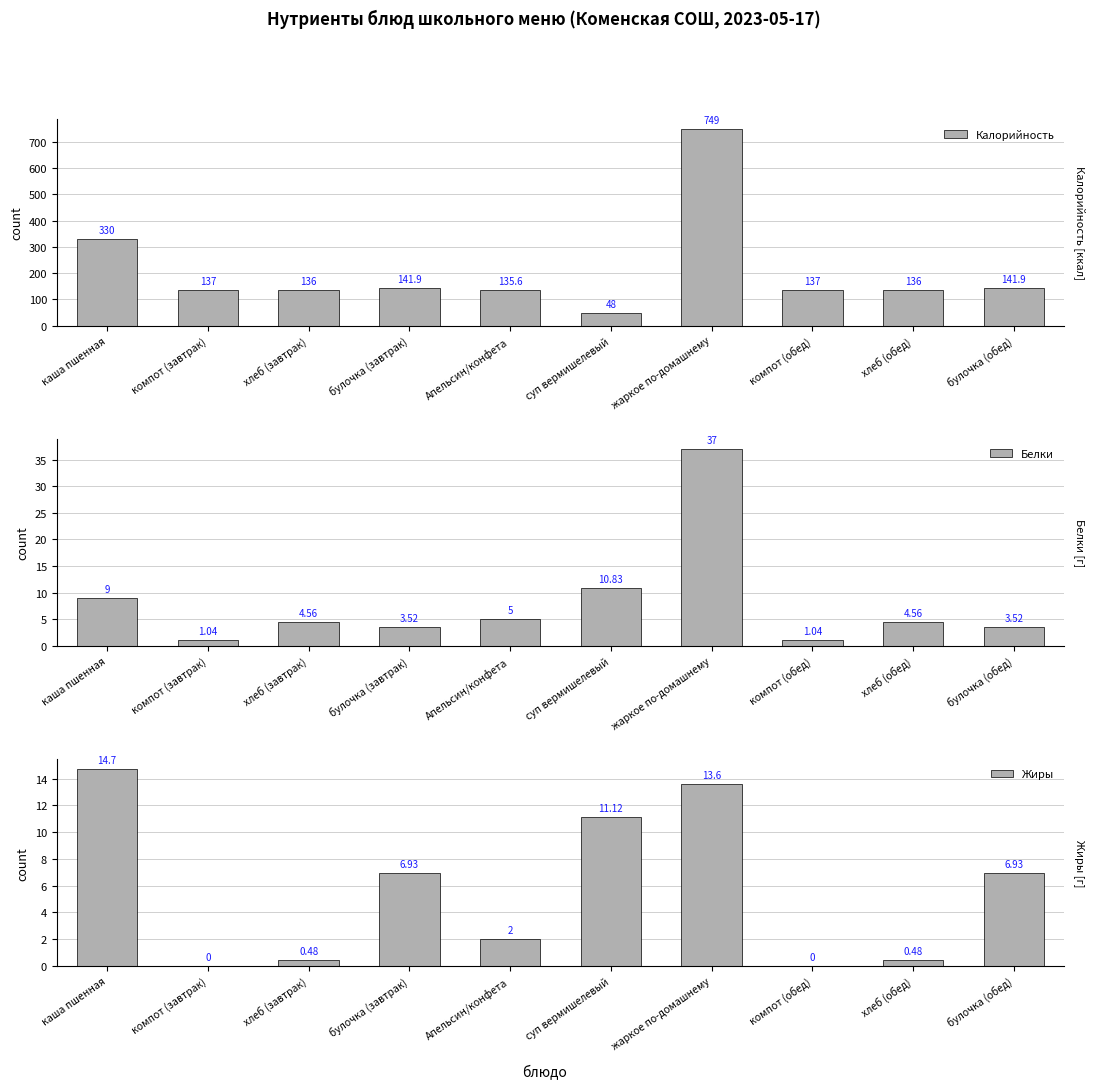

Reading left to right, list all the values displayed in this chart.

Калорийность: каша пшенная=330.0	компот (завтрак)=137.0	хлеб (завтрак)=136.0	булочка (завтрак)=141.9	Апельсин/конфета=135.6	суп вермишелевый=48.0	жаркое по-домашнему=749.0	компот (обед)=137.0	хлеб (обед)=136.0	булочка (обед)=141.9
Белки: каша пшенная=9.0	компот (завтрак)=1.0	хлеб (завтрак)=4.6	булочка (завтрак)=3.5	Апельсин/конфета=5.0	суп вермишелевый=10.8	жаркое по-домашнему=37.0	компот (обед)=1.0	хлеб (обед)=4.6	булочка (обед)=3.5
Жиры: каша пшенная=14.7	компот (завтрак)=0.0	хлеб (завтрак)=0.5	булочка (завтрак)=6.9	Апельсин/конфета=2.0	суп вермишелевый=11.1	жаркое по-домашнему=13.6	компот (обед)=0.0	хлеб (обед)=0.5	булочка (обед)=6.9